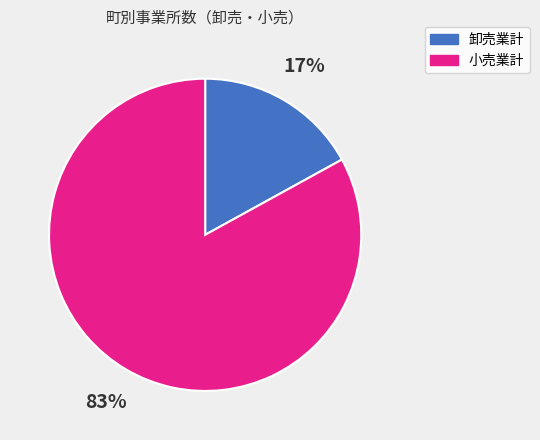

True or false: 卸売業計 accounts for 17% of the total.

True